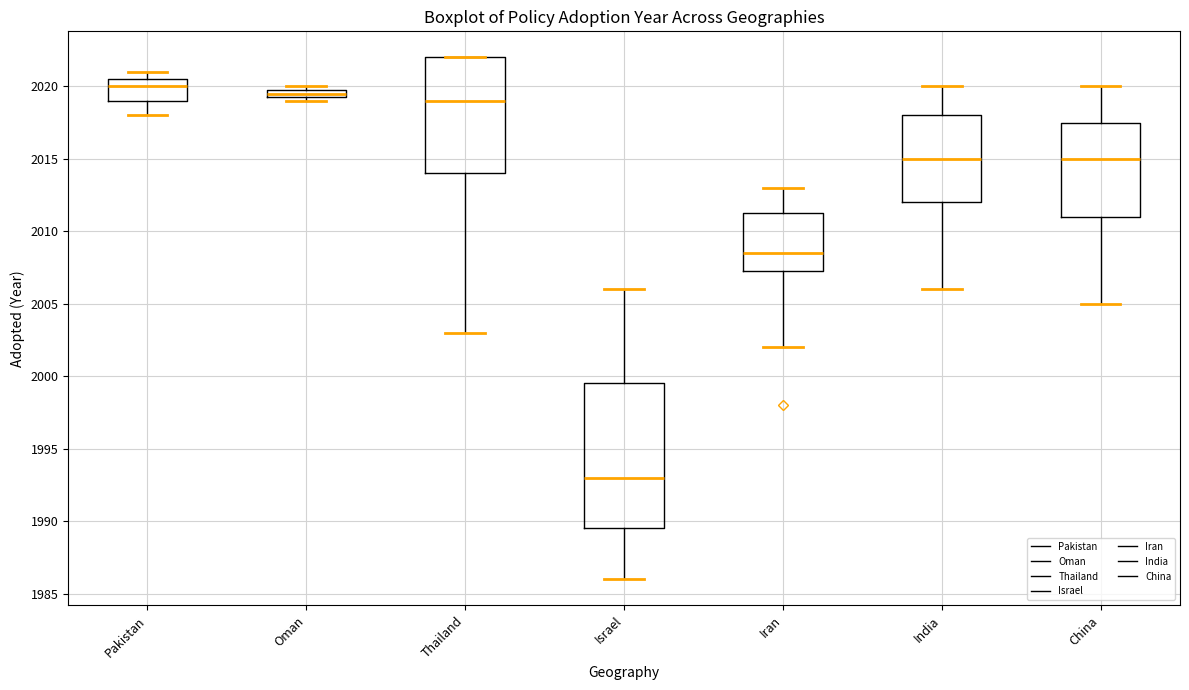

Which box's median line is the lowest?

Israel